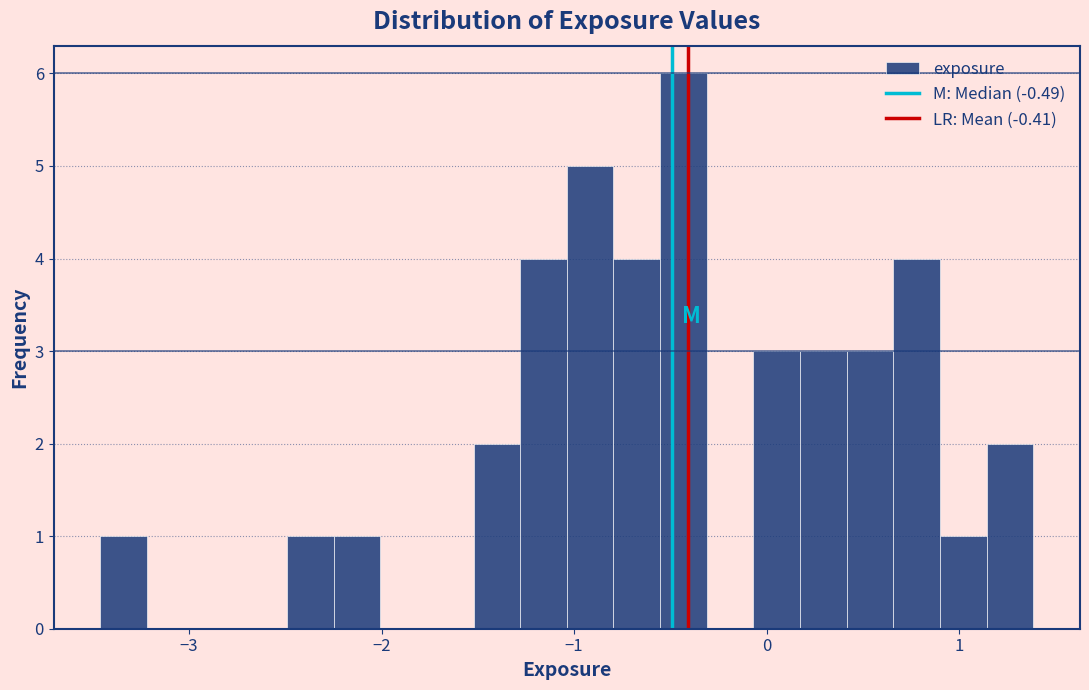

Read against the x-axis, roughly where is the centre of the tallest bar?

-0.4